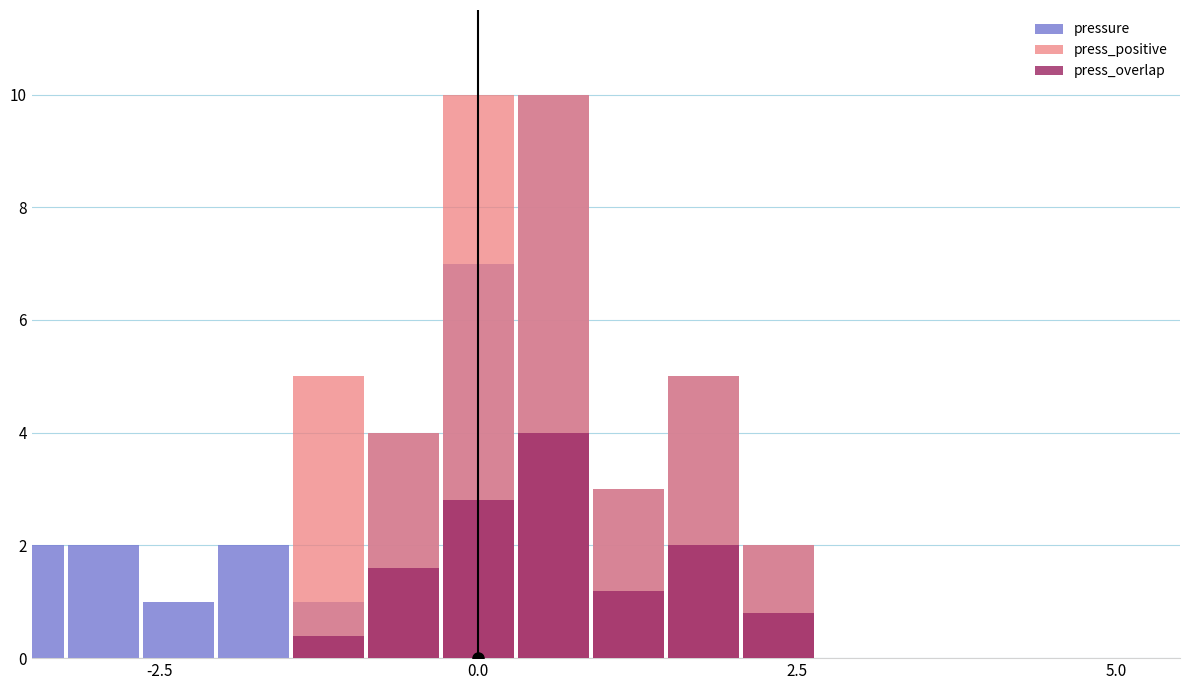

Reading left to right, extract all data points from this chart.

pressure: 0.0	0.0	2.0	2.0	1.0	2.0	1.0	4.0	7.0	10.0	3.0	5.0	2.0	0.0	0.0	0.0	0.0
press_positive: 0.0	0.0	0.0	0.0	0.0	0.0	5.0	4.0	10.0	10.0	3.0	5.0	2.0	0.0	0.0	0.0	0.0
press_overlap: 0.0	0.0	0.0	0.0	0.0	0.0	0.4	1.6	2.8	4.0	1.2	2.0	0.8	0.0	0.0	0.0	0.0